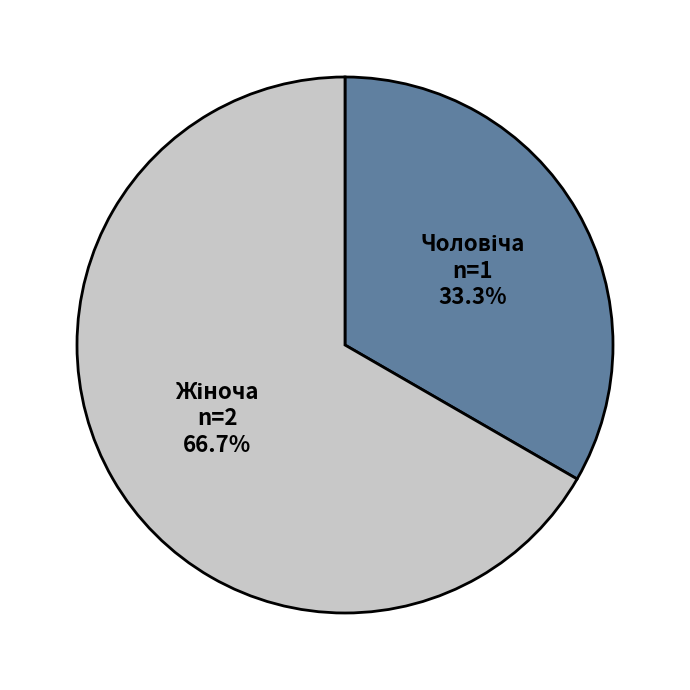

Does any single category account for the majority?

Yes